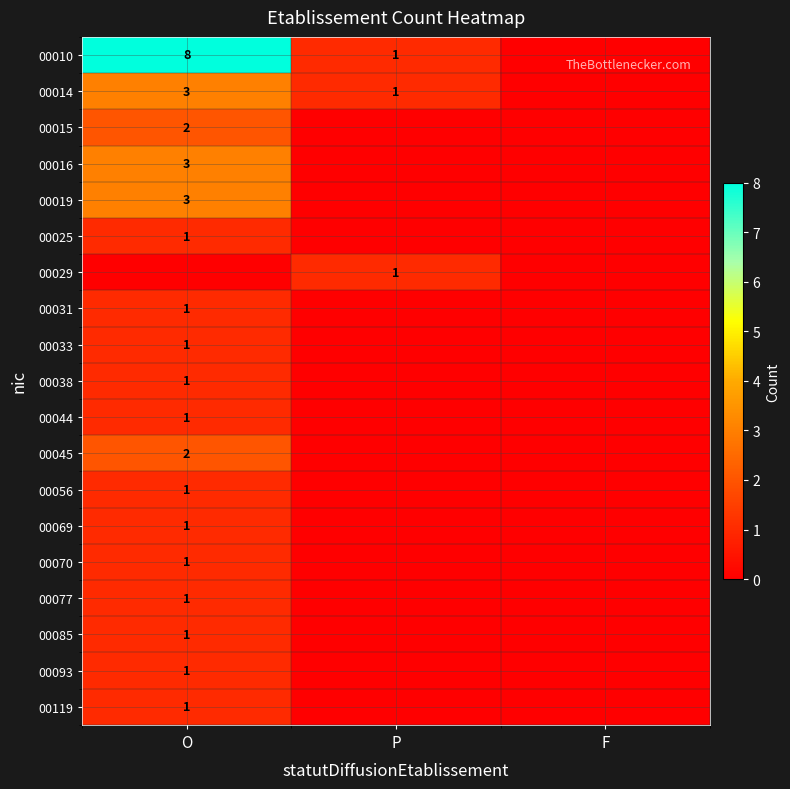

The 00015 series shows 2 at O. True or false?

True